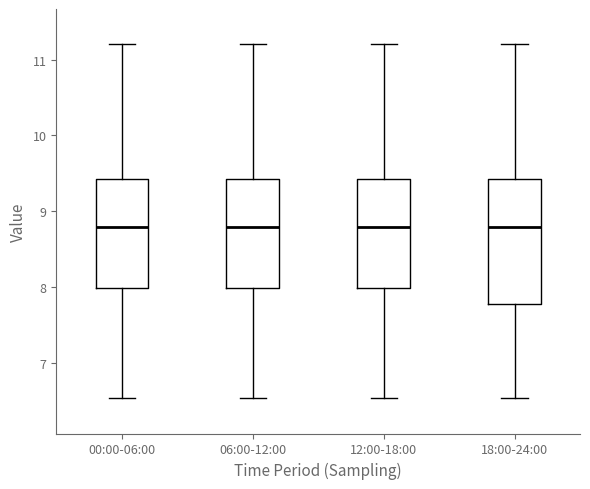

Reading left to right, read every box against the y-axis: the position of its median line, the range the box covers, and the ends of its whiskers. The values are not printed on the chart, so give them approximately, as read against the axis.

00:00-06:00: median 8.8, box 8.0 to 9.4, whiskers 6.5 to 11.2
06:00-12:00: median 8.8, box 8.0 to 9.4, whiskers 6.5 to 11.2
12:00-18:00: median 8.8, box 8.0 to 9.4, whiskers 6.5 to 11.2
18:00-24:00: median 8.8, box 7.8 to 9.4, whiskers 6.5 to 11.2